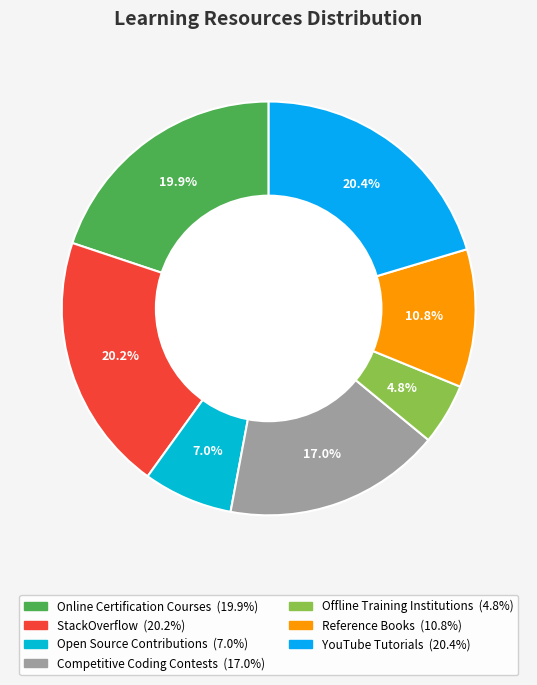

What is the ratio of the value at Offline Training Institutions to the value at Online Certification Courses?

0.2